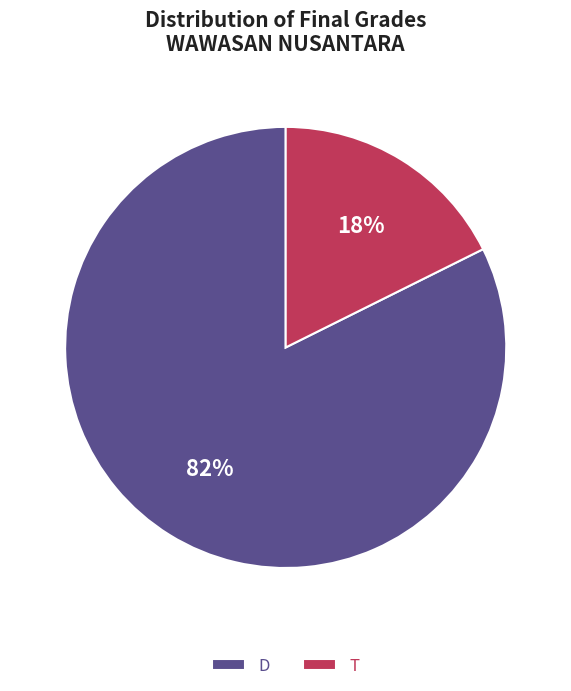

Is there any slice that represents more than half of the pie?

Yes